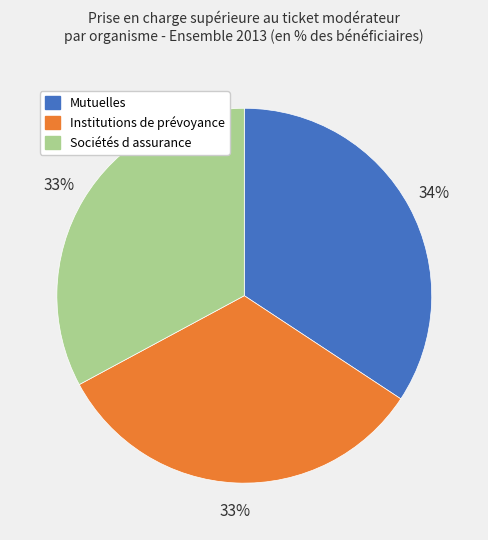

How many segments does this pie chart have?

3